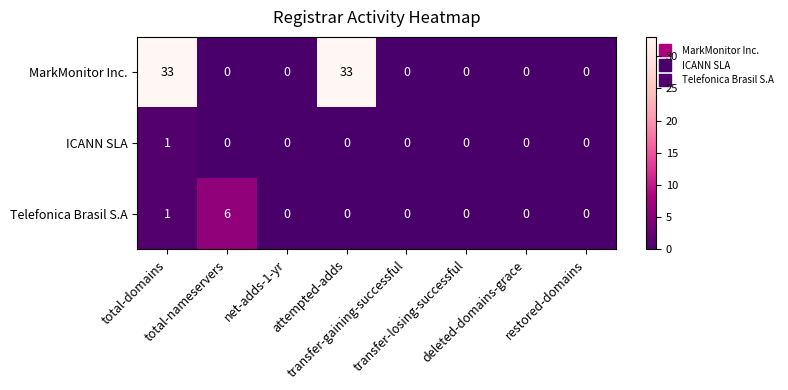

What is the difference between the maximum and second lowest values in the Telefonica Brasil S.A series?

6